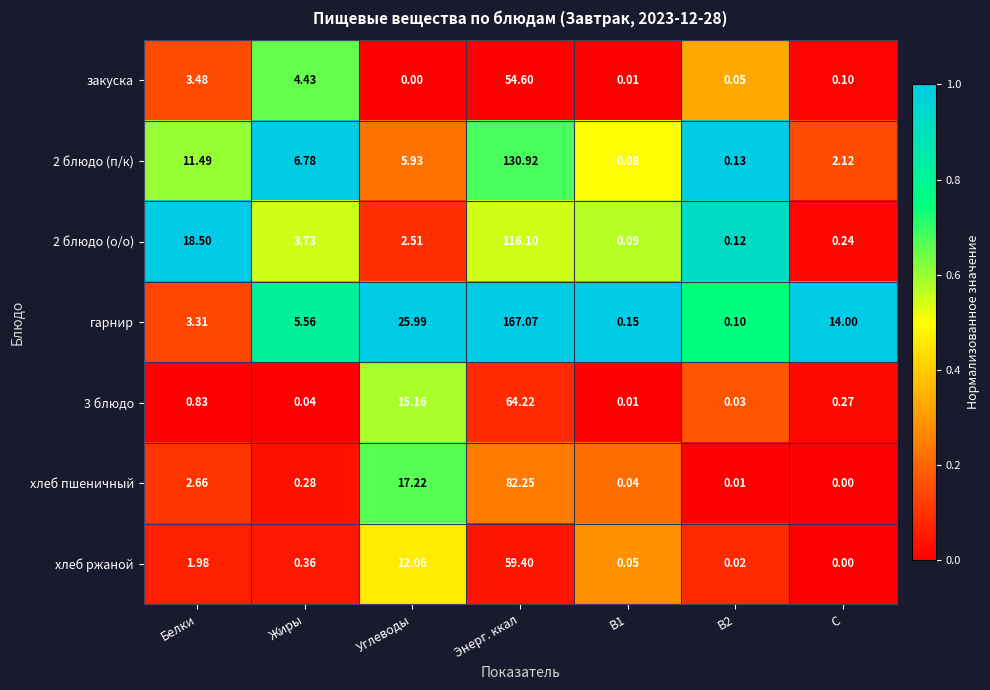

Which label corresponds to the largest value in the chart?

Энерг. ккал